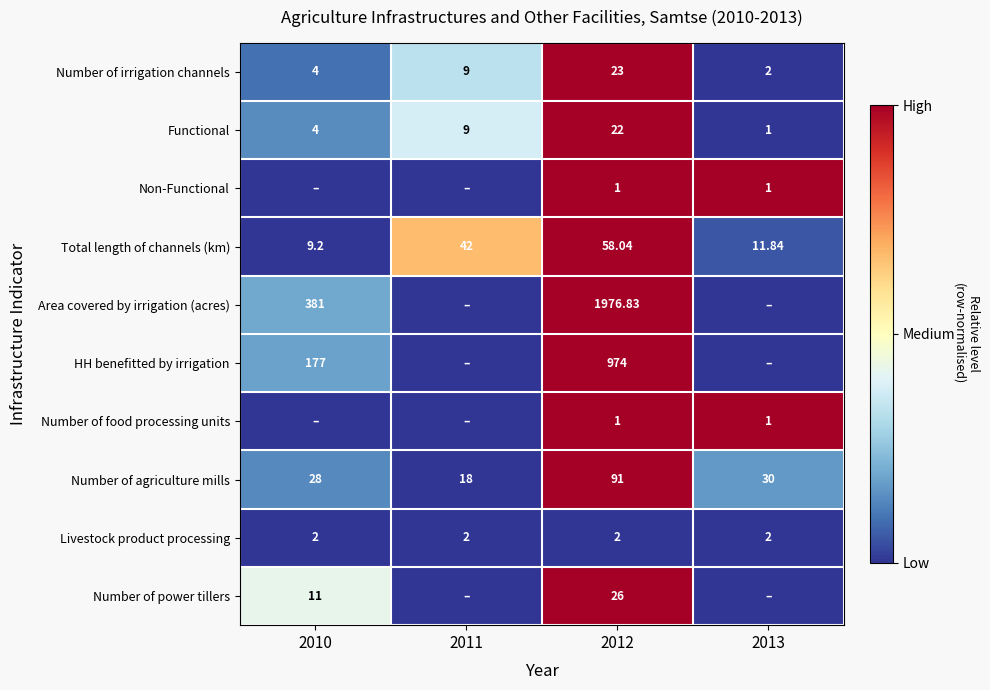

Between 2013 and 2011, which is larger?

2011